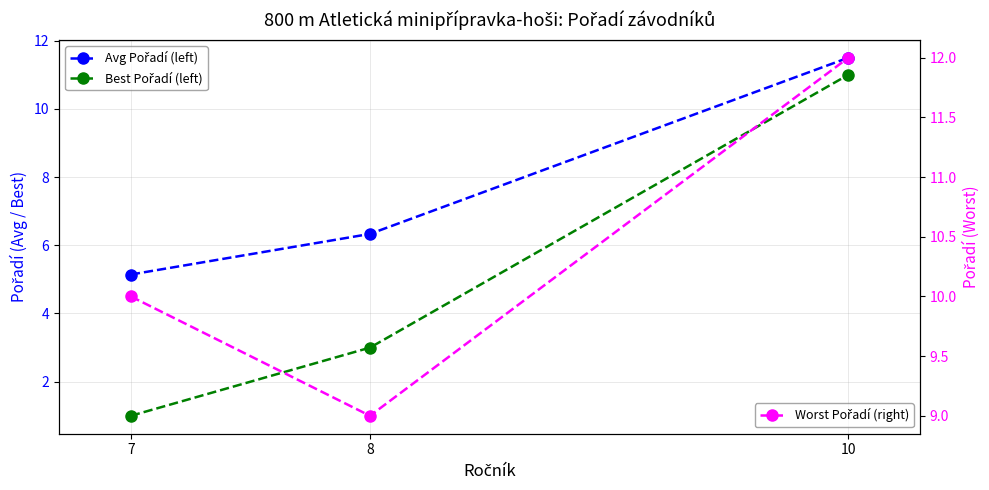

What is the difference between the Worst Pořadí (right) values at 7 and 8?

1.0